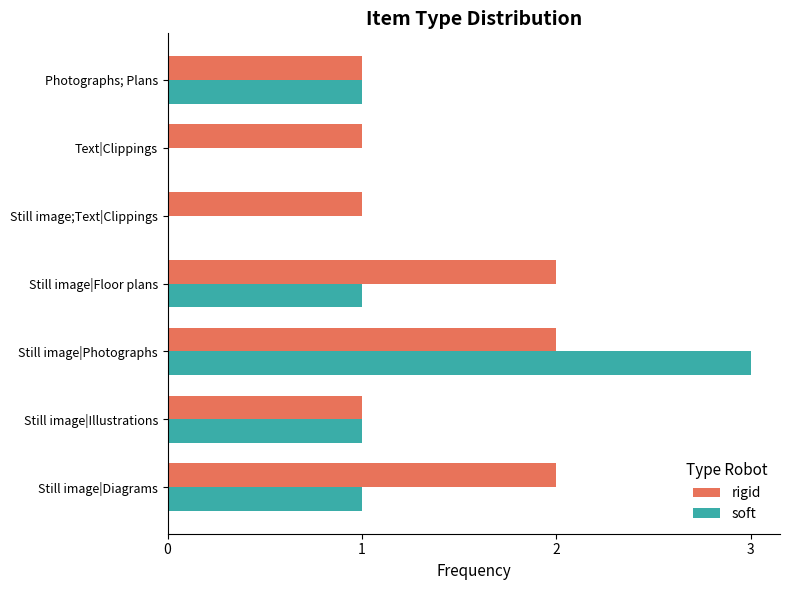

What is the maximum value for soft?

3